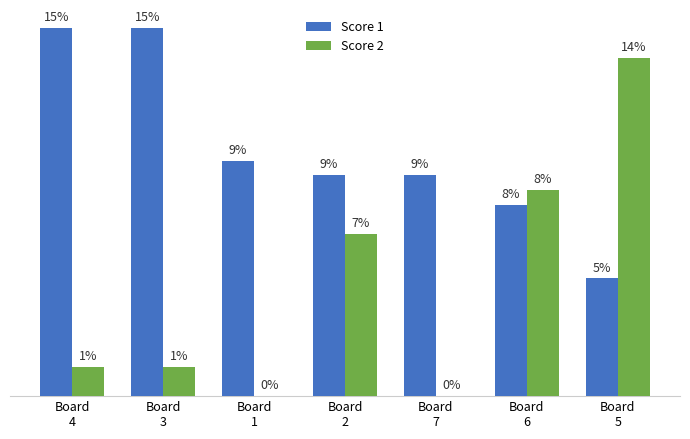

Which series has the largest total across all categories?

Score 1